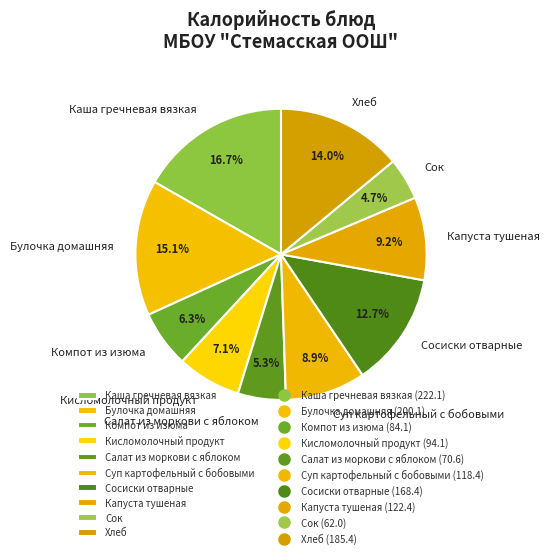

What percentage is the Капуста тушеная slice, to the nearest percent?

9%